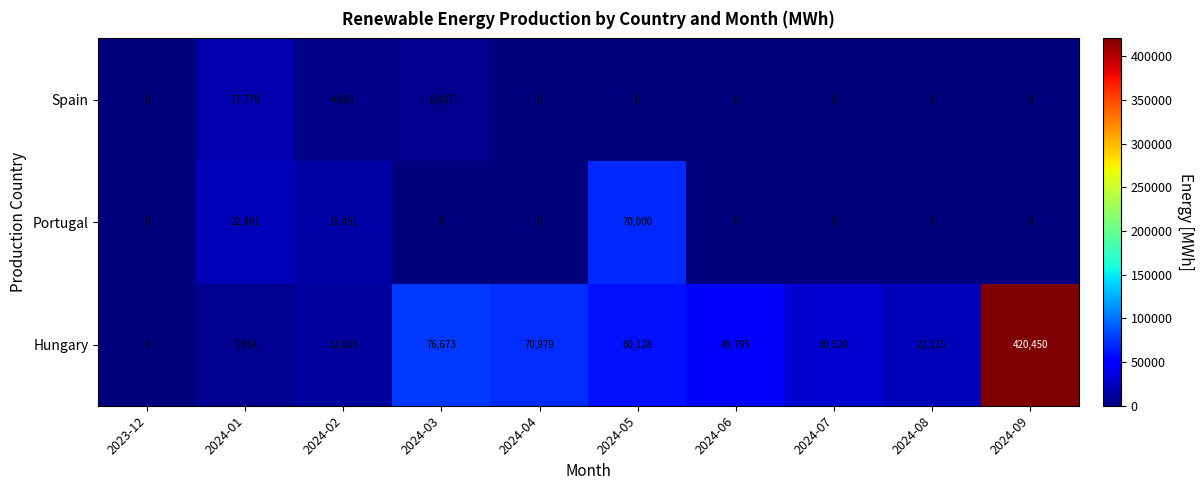

Is it true that Portugal equals -48637 at 2024-07?

False